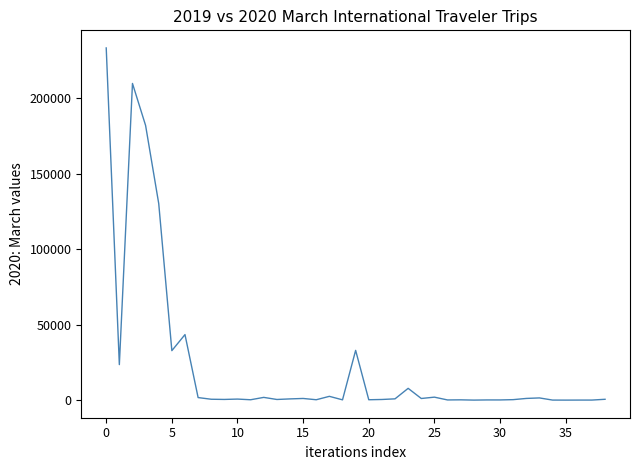

What is the maximum value shown in the chart?

233479